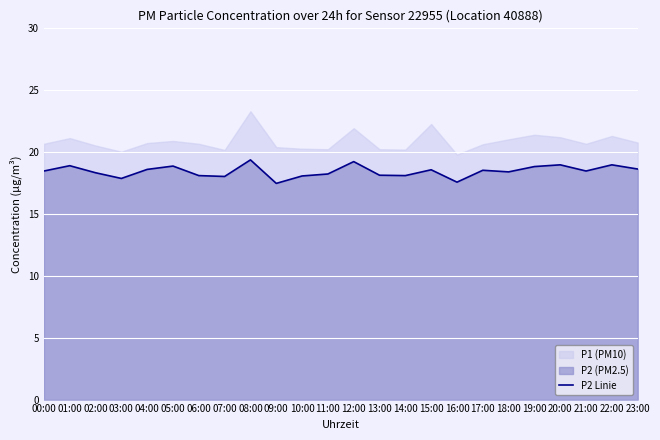

What is the label of the 8th point from the left?

07:00